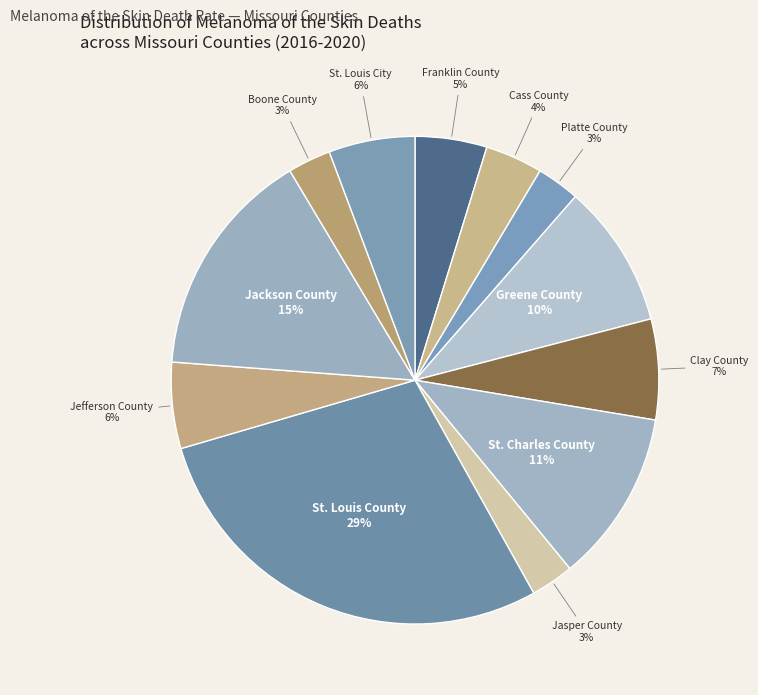

To the nearest percent, what is the average slice percentage?

8%